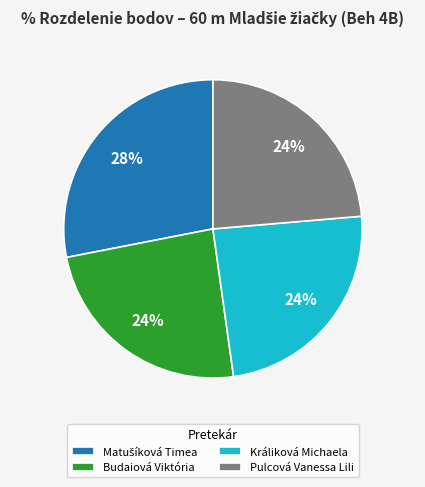

Combined, do Budaiová Viktória and Králiková Michaela account for over 50%?

No